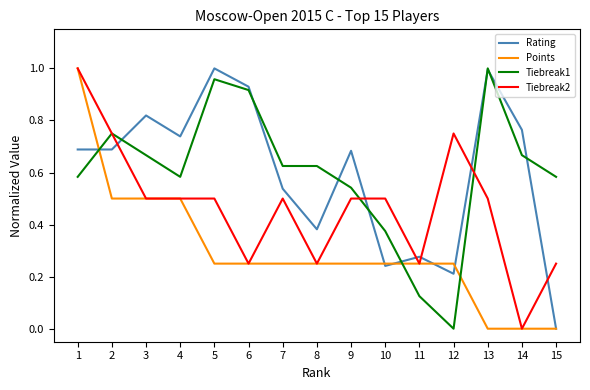

Between which two adjacent categories do Points and Tiebreak1 first intersect?

1 and 2